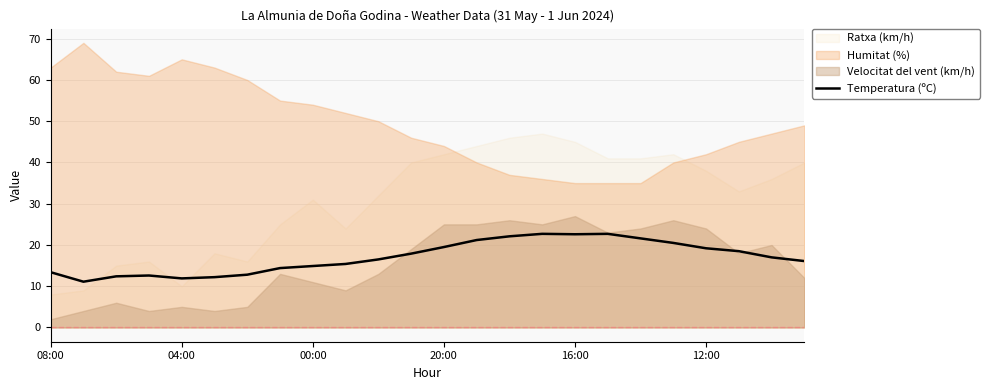

Is it true that Temperatura (ºC) equals 11.9 at 04:00?

True